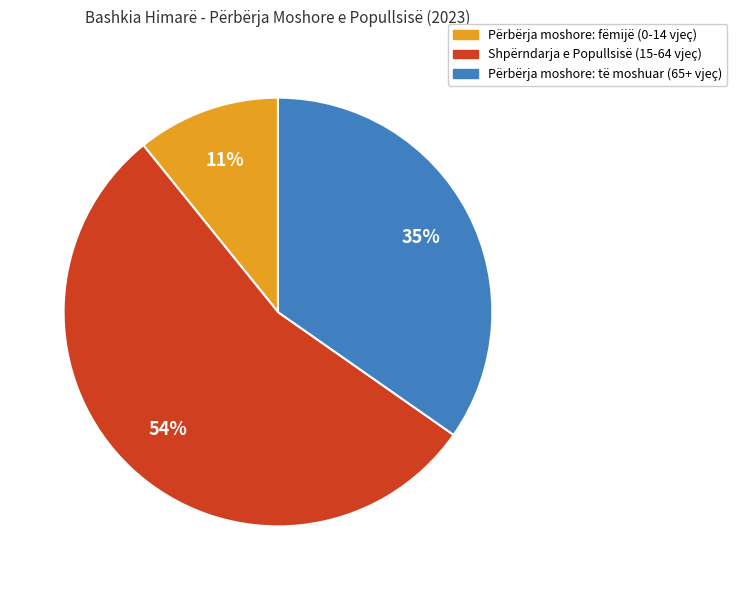

To the nearest percent, what percentage of the pie is Përbërja moshore: fëmijë (0-14 vjeç)?

11%